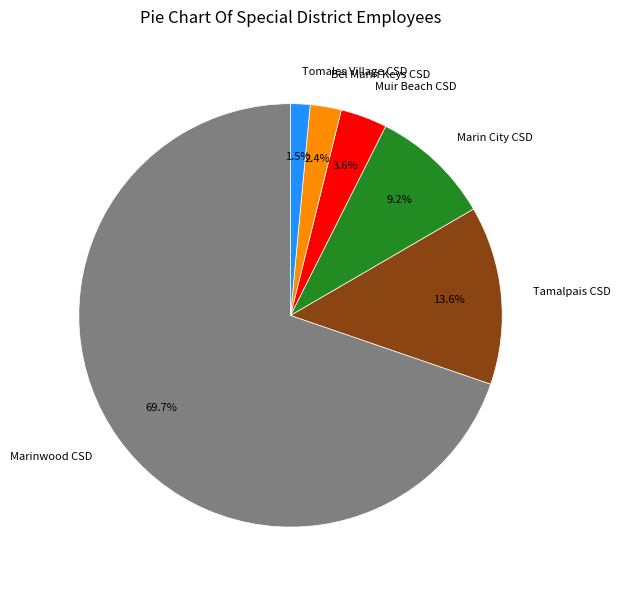

Which has a higher value, Bel Marin Keys CSD or Tamalpais CSD?

Tamalpais CSD